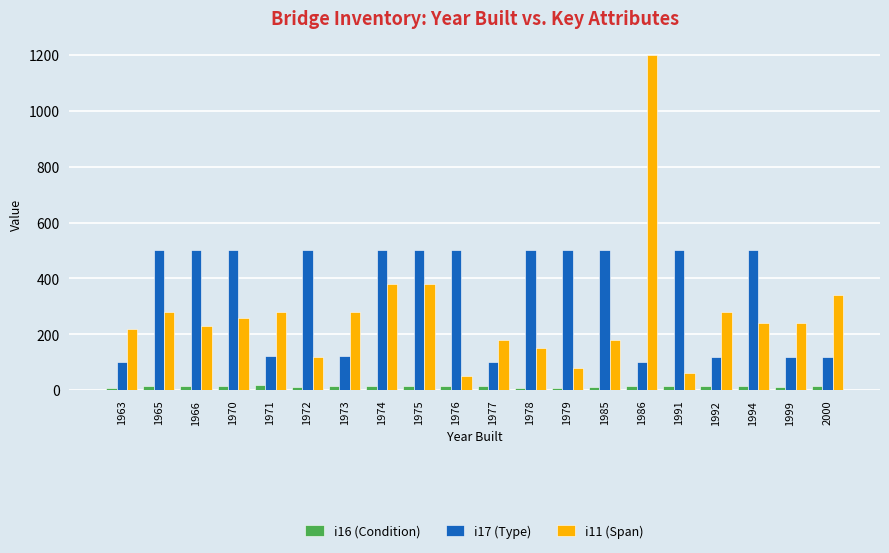

What is the average value of the i17 (Type) series?

346